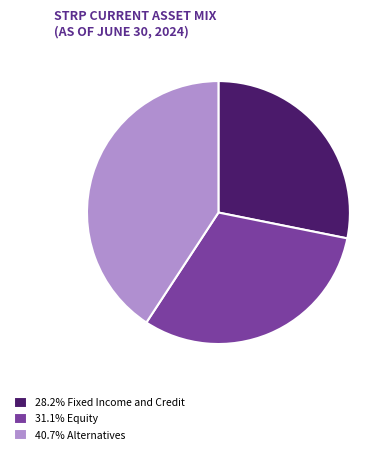

What is the ratio of the value at 40.7% Alternatives to the value at 28.2% Fixed Income and Credit?

1.4